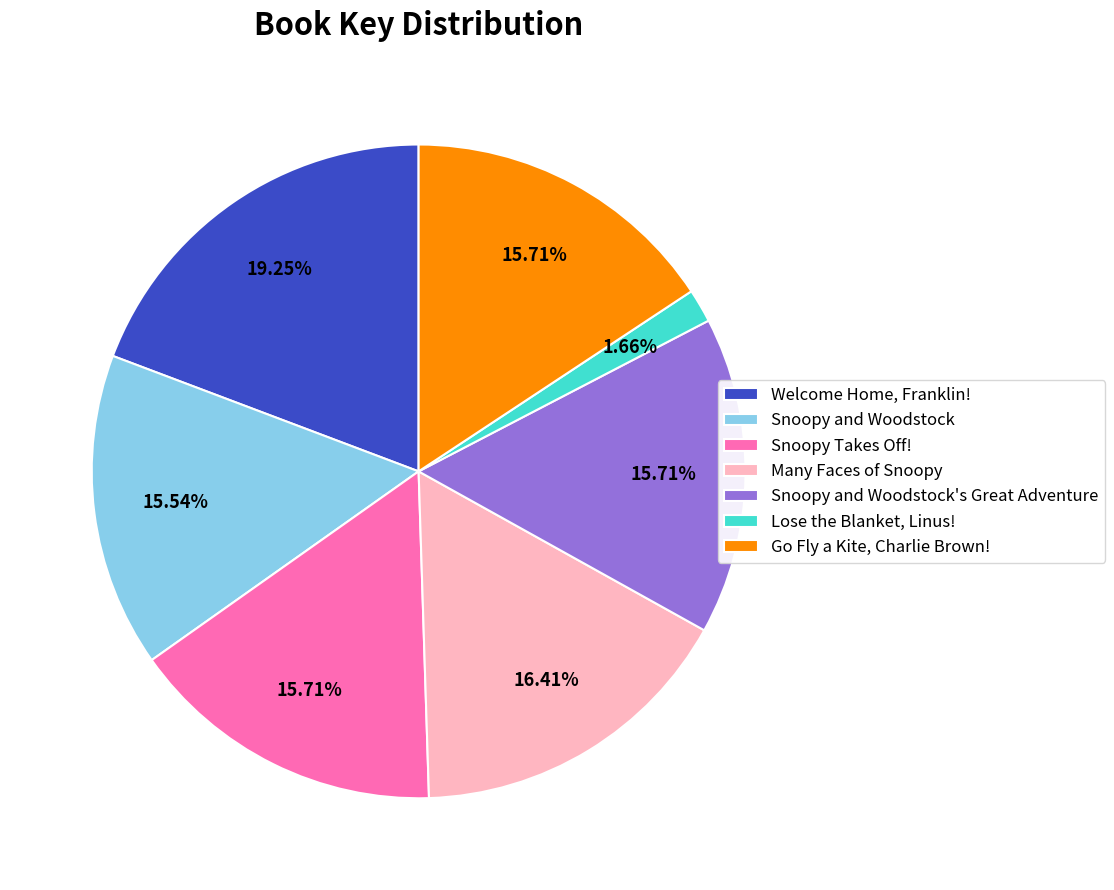

To the nearest percent, what portion does Many Faces of Snoopy represent?

16%